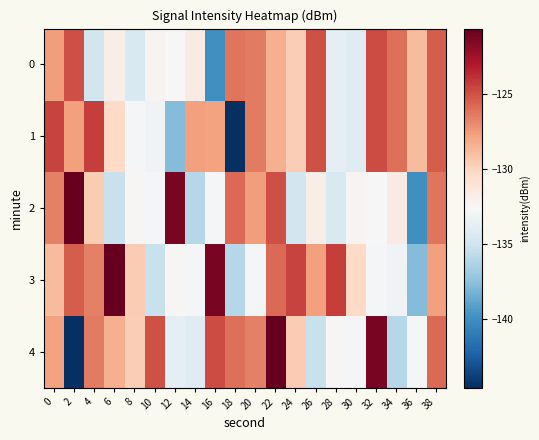

Which has a higher value, 26 or 28?

26